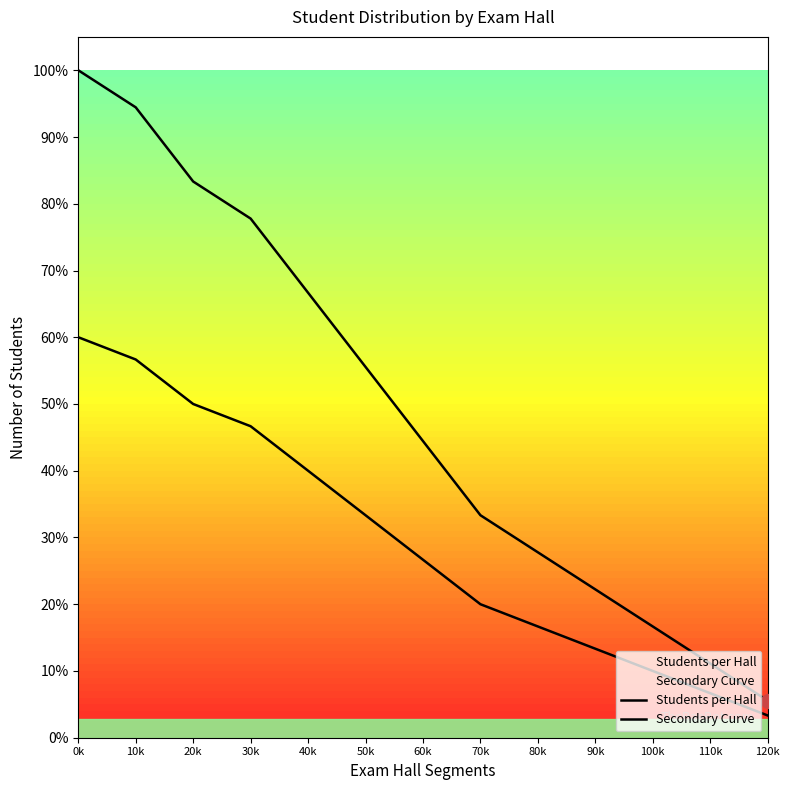

List the labels in order of Students per Hall value, smallest first.

120k, 110k, 100k, 90k, 80k, 70k, 60k, 50k, 40k, 30k, 20k, 10k, 0k